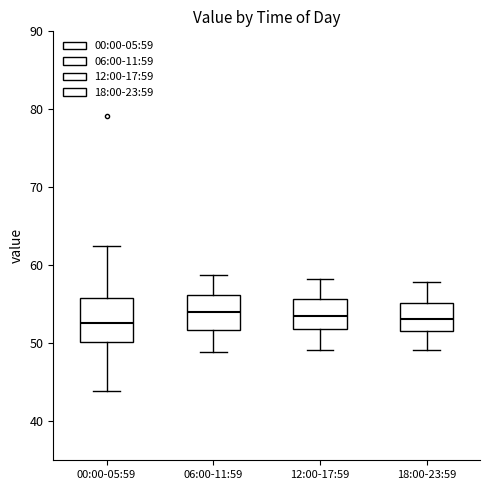

Reading left to right, transcribe this box plot: for each box, give where its median line is, the range the box spans, and where its two whiskers end, as read against the y-axis. The values are not printed on the chart, so give them approximately, as read against the axis.

00:00-05:59: median 53, box 50 to 56, whiskers 44 to 62
06:00-11:59: median 54, box 52 to 56, whiskers 49 to 59
12:00-17:59: median 53, box 52 to 56, whiskers 49 to 58
18:00-23:59: median 53, box 52 to 55, whiskers 49 to 58